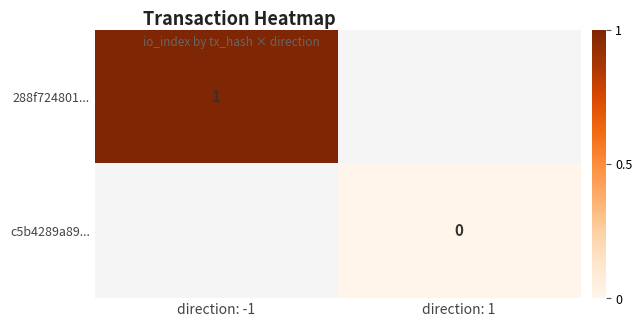

The 288f724801... series shows 1.7 at direction: -1. True or false?

False